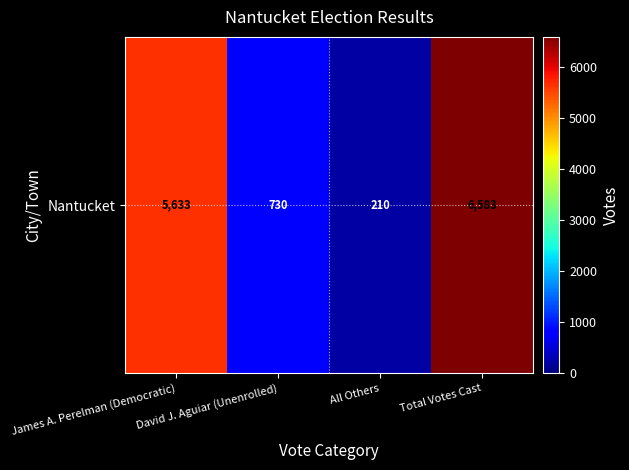

What is the minimum value shown in the chart?

210